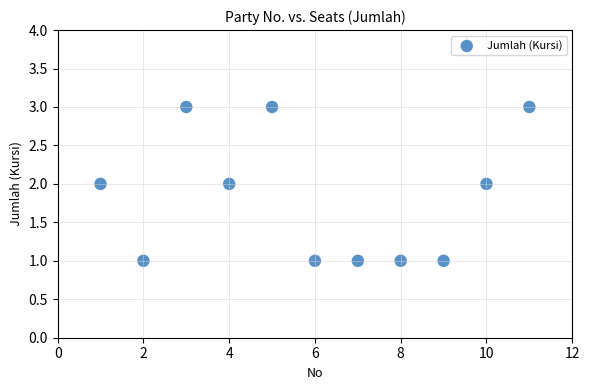

What is the range of X values (max minus min)?

10